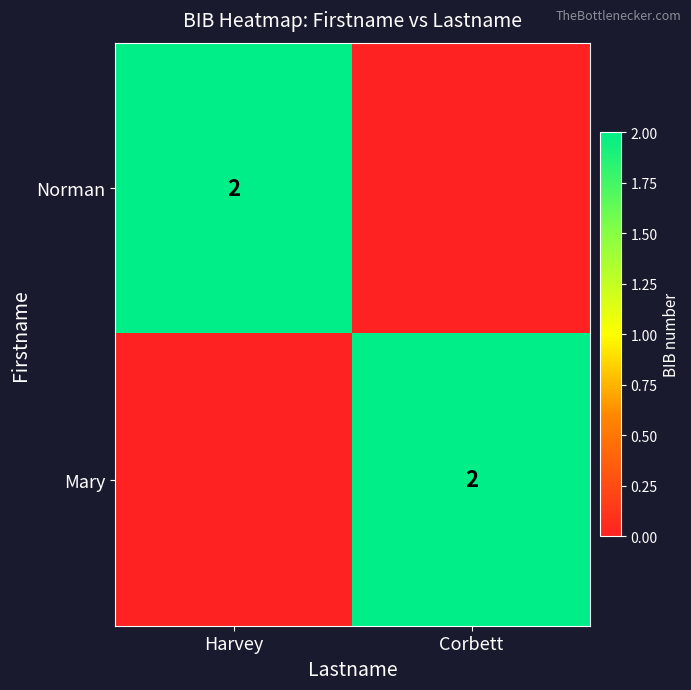

Is it true that Norman equals 3 at Harvey?

False